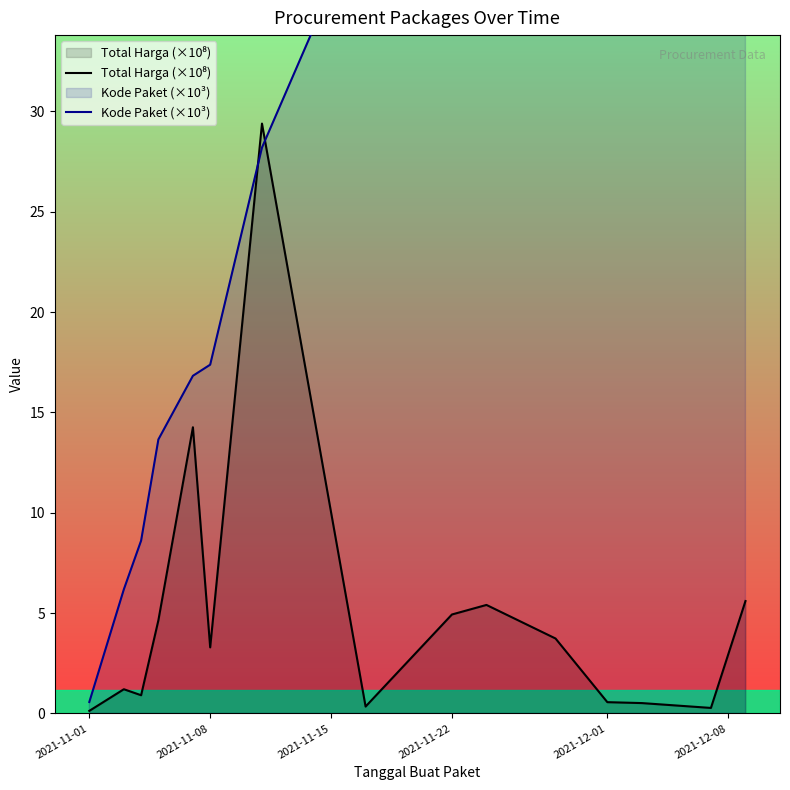

What is the total value across all series at 2021-11-22?

18.3